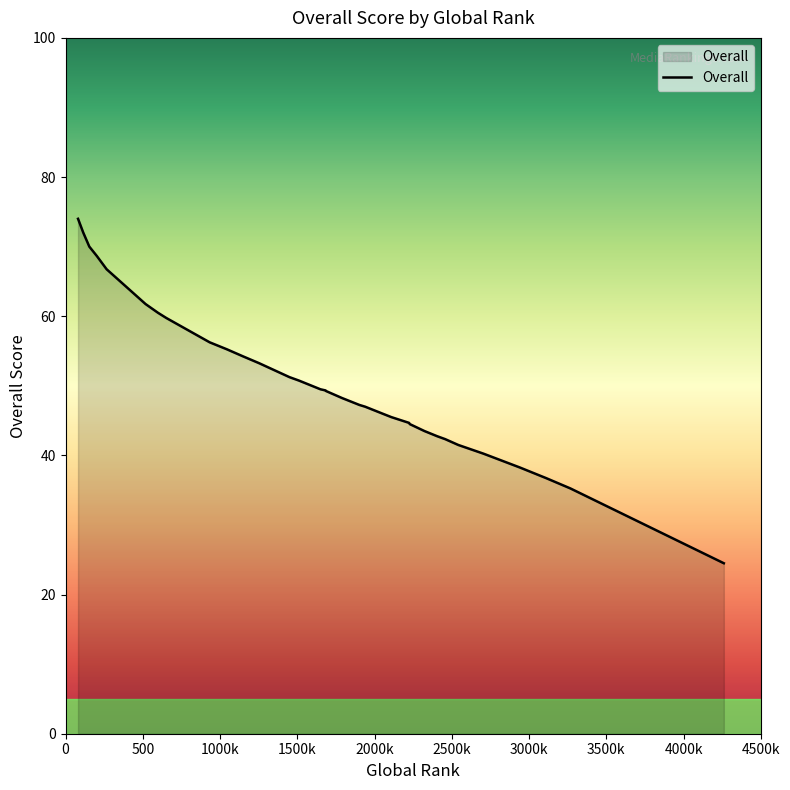

List the labels in order of value, largest first.

81, 81, 115, 154, 202, 266, 518, 598, 598, 652, 933, 933, 1044, 1147, 1253, 1351, 1449, 1511, 1650, 1684, 1684, 1686, 1686, 1789, 1902, 1939, 2052, 2109, 2224, 2228, 2323, 2406, 2458, 2542, 2705, 2942, 3081, 3109, 3268, 4261